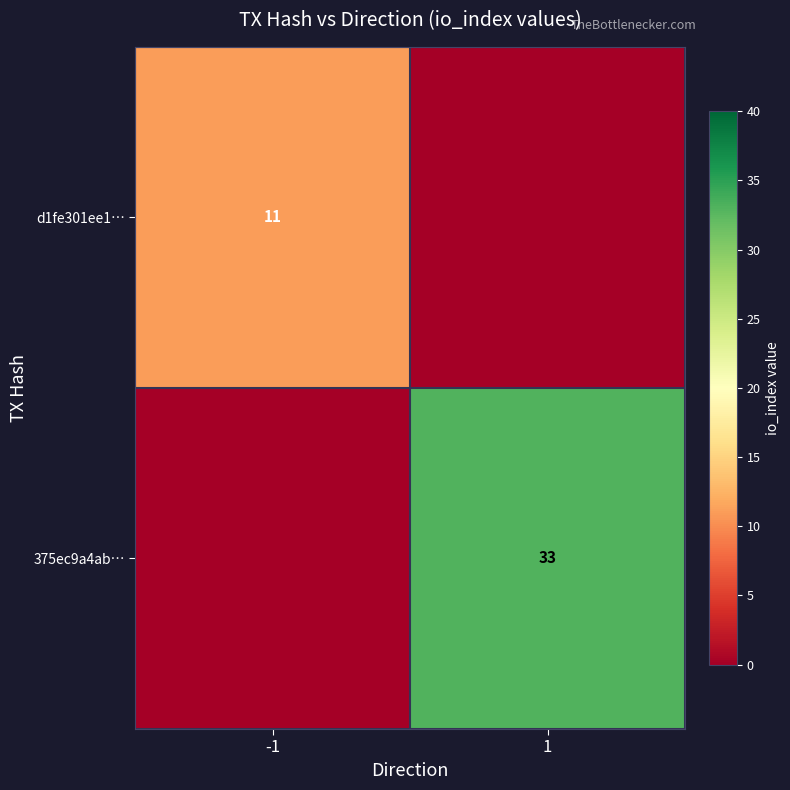

The value of d1fe301ee1… at -1 is 18. True or false?

False